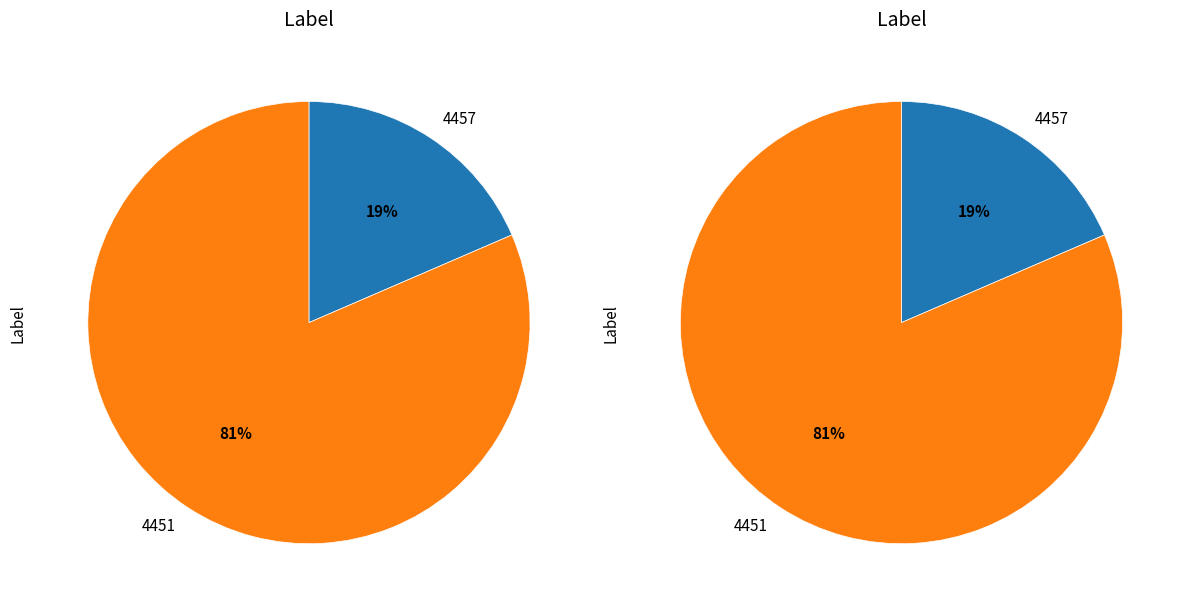

The 4451 slice represents 81% of the pie. True or false?

True